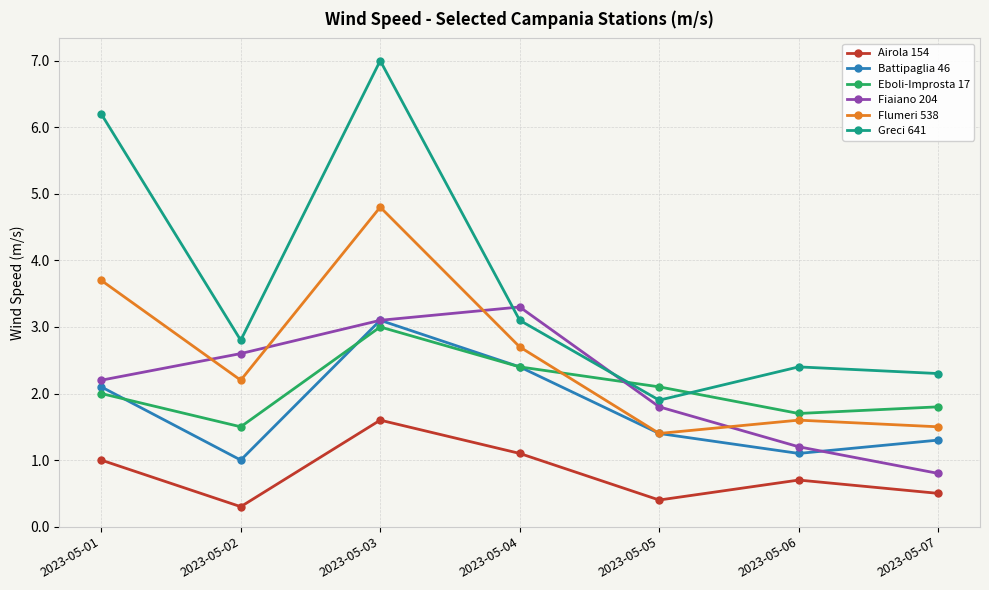

What is the difference between the maximum and minimum values in the Fiaiano 204 series?

2.5